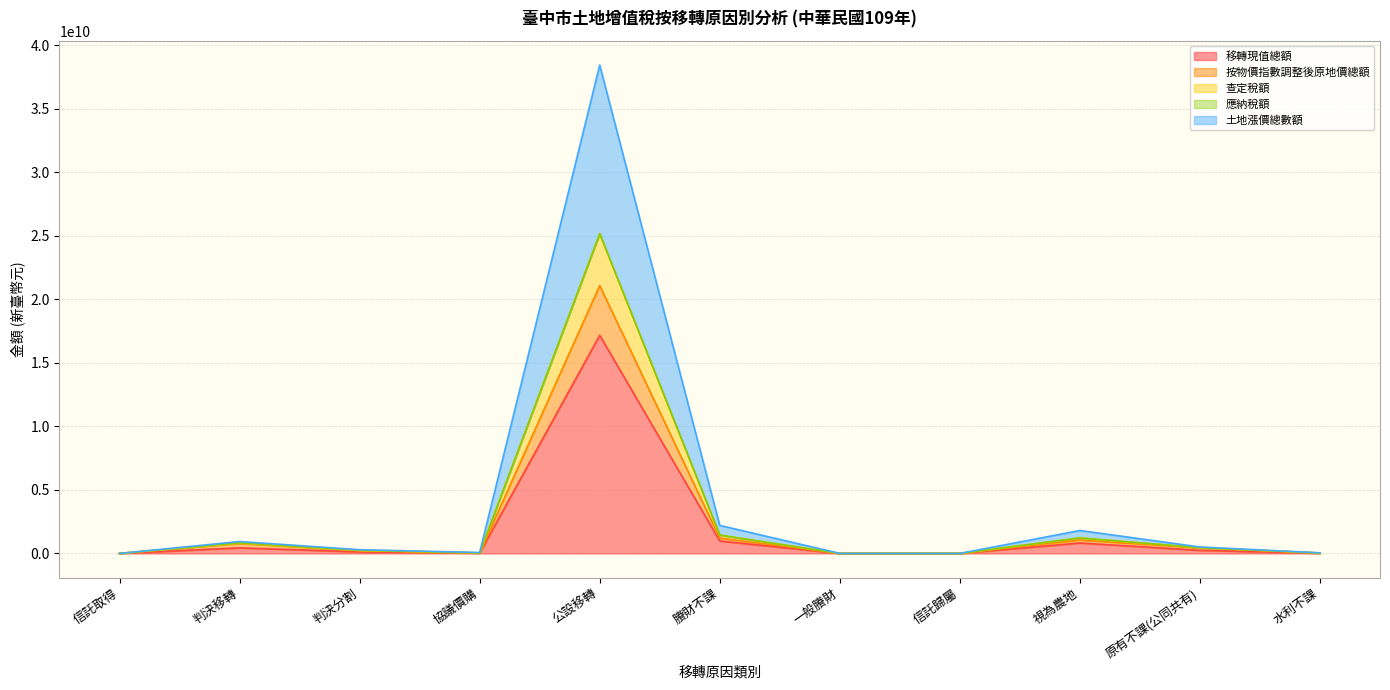

The 查定稅額 series shows 72515159 at 協議價購. True or false?

True